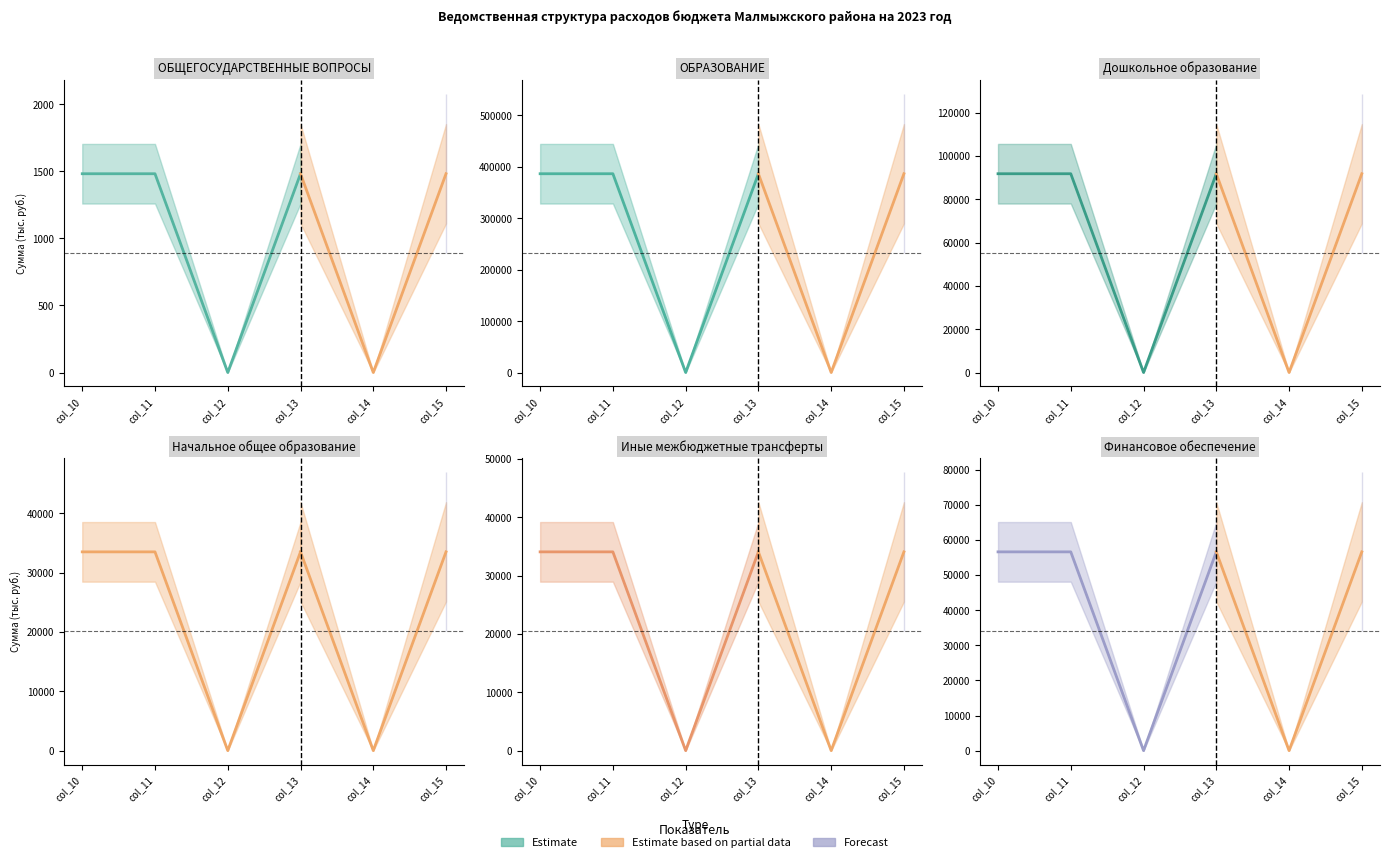

How many values in the Начальное общее образование series exceed 33512?

4